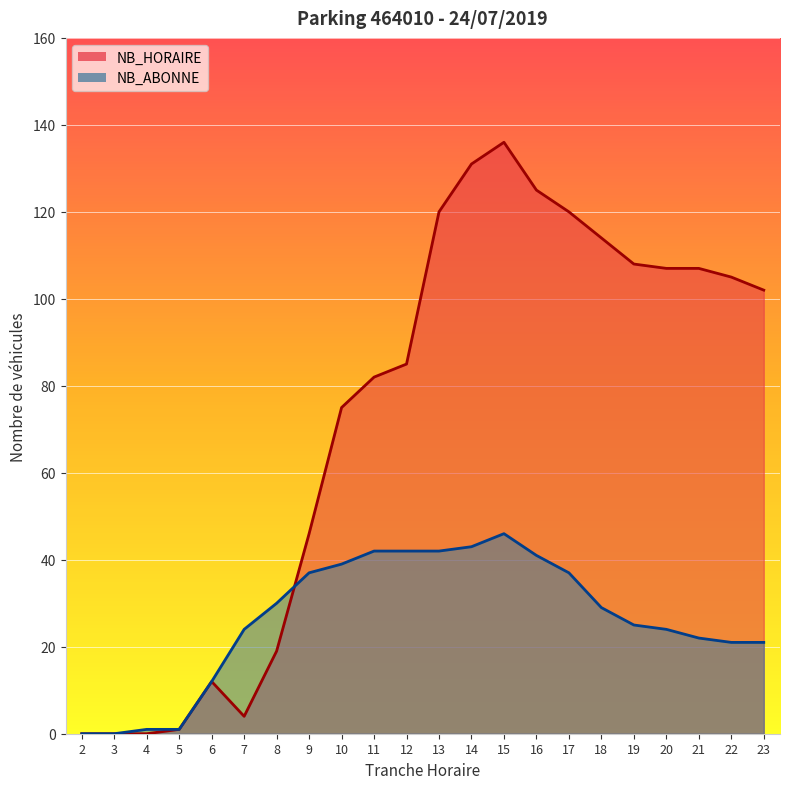

What is the value of the NB_HORAIRE point at the 15th from the left?

125